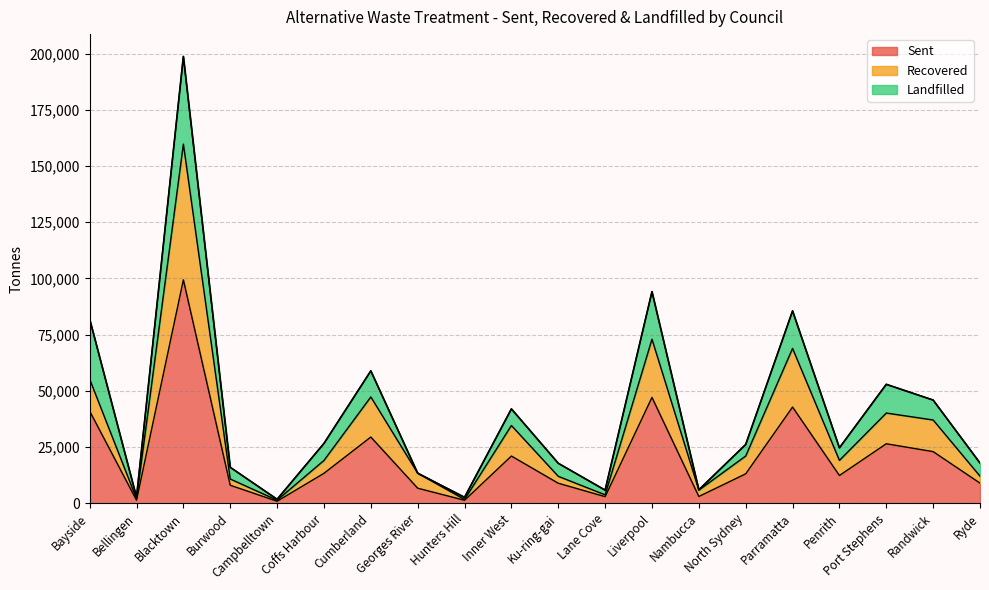

How many data points does each series have?

20